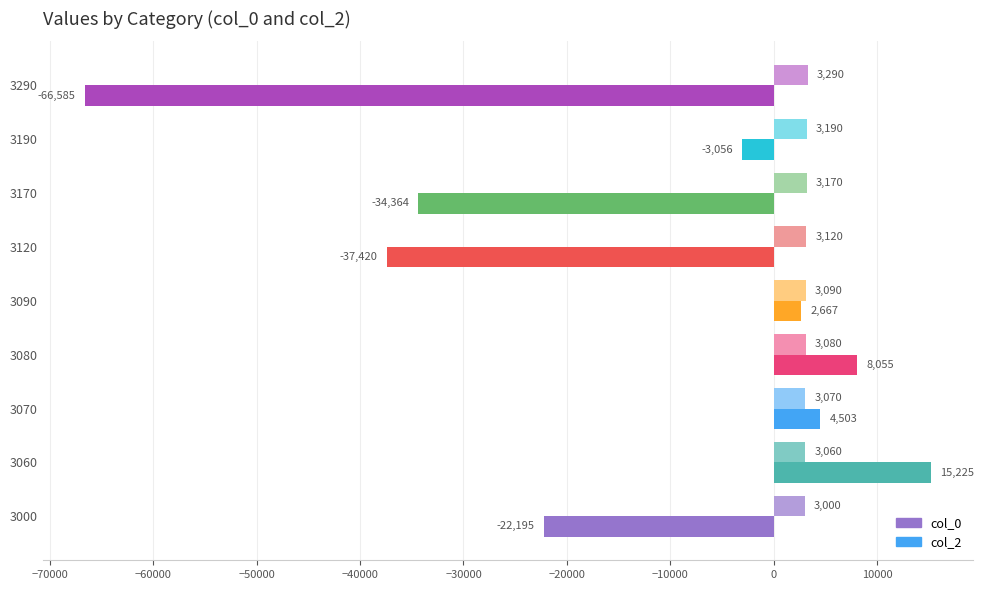

Is it true that col_2 equals -3056 at 3190?

True